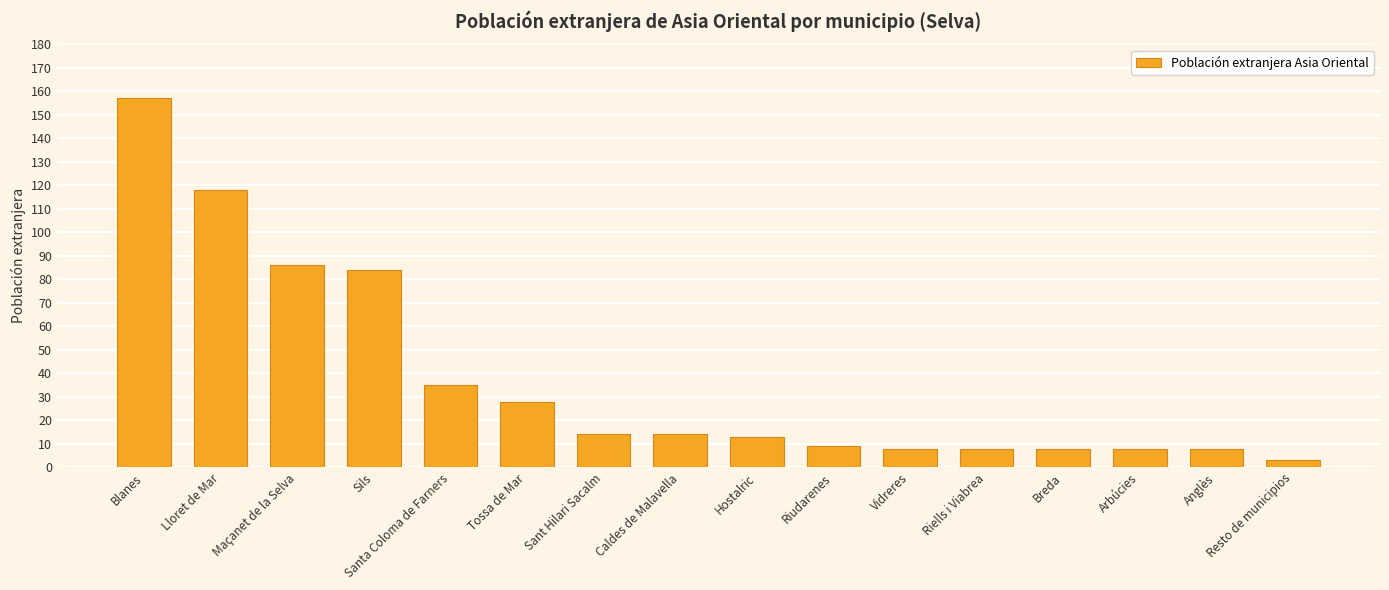

What is the change in value from Hostalric to Riudarenes?

-4